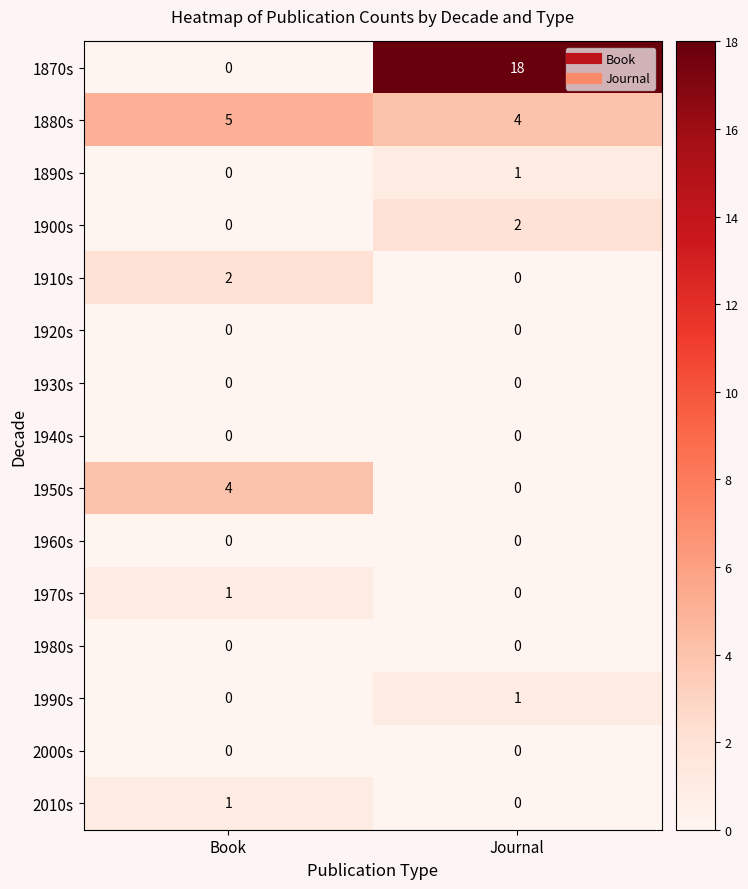

Reading right to left, what are all the values shown in this chart?

1870s: 18	0
1880s: 4	5
1890s: 1	0
1900s: 2	0
1910s: 0	2
1920s: 0	0
1930s: 0	0
1940s: 0	0
1950s: 0	4
1960s: 0	0
1970s: 0	1
1980s: 0	0
1990s: 1	0
2000s: 0	0
2010s: 0	1